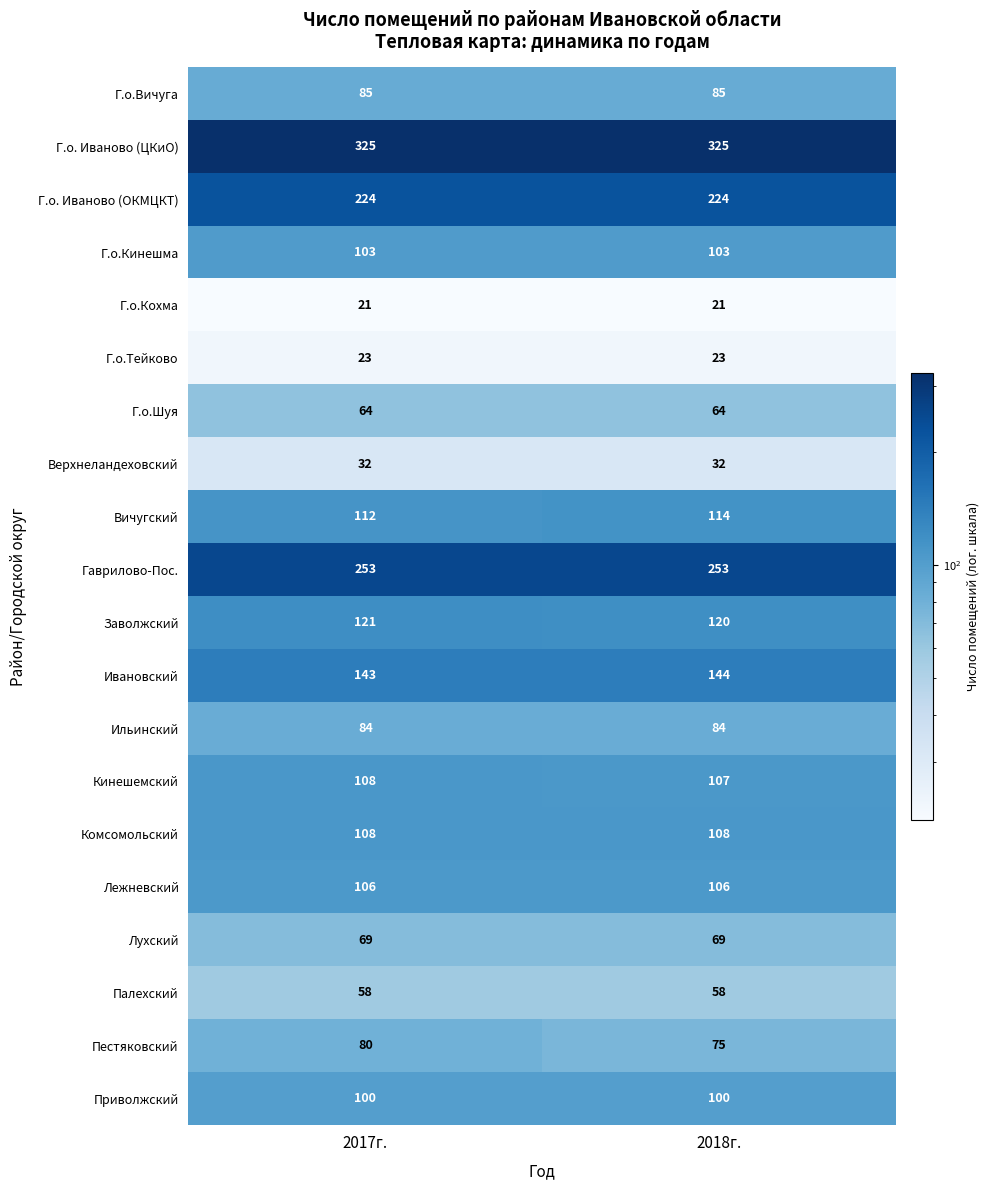

What is the sum of the Ильинский values at 2017г. and 2018г.?

168